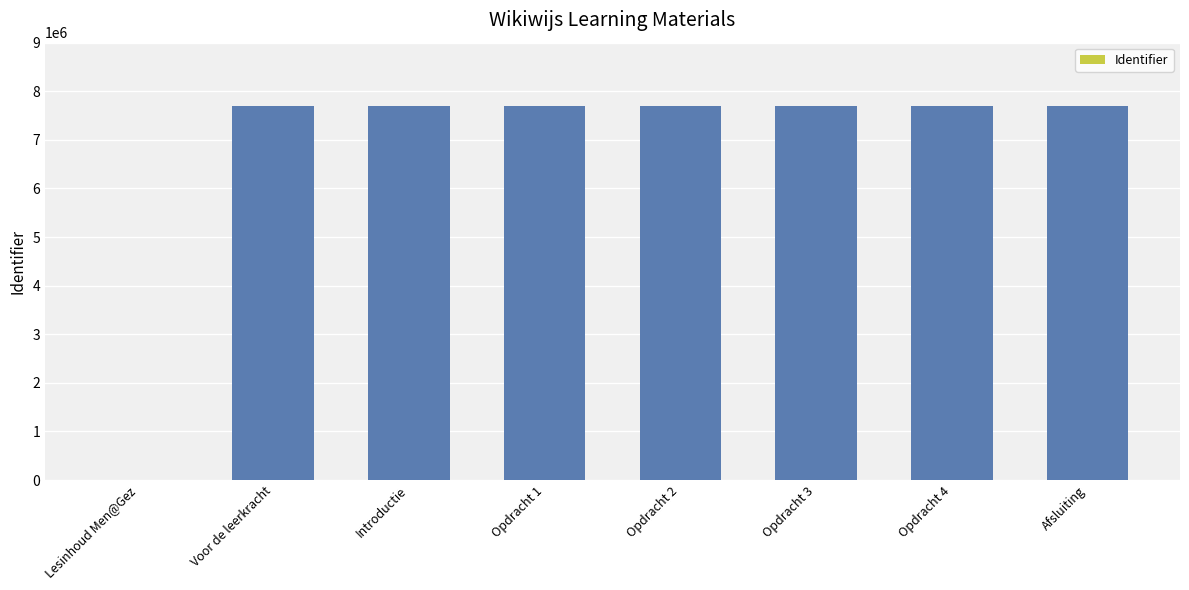

Is it true that the value at Voor de leerkracht is 7694393?

True